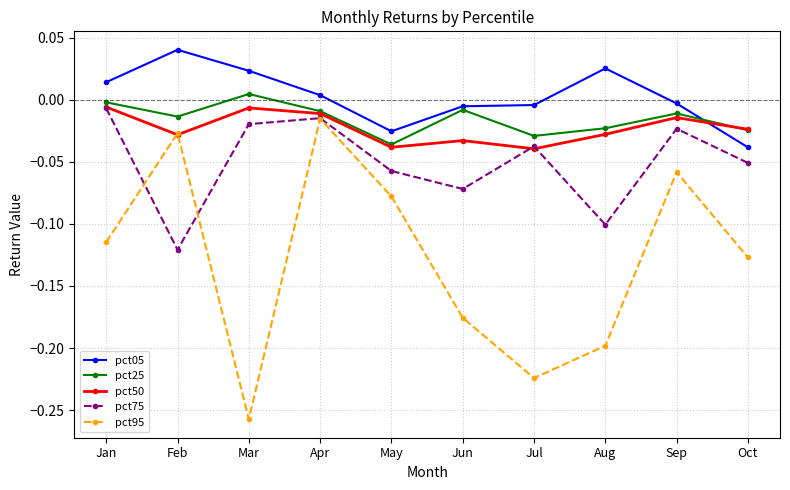

Which label corresponds to the largest value in the chart?

Feb